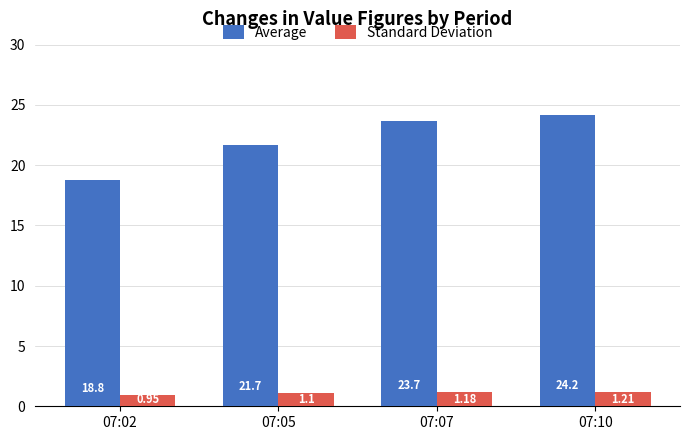

List the labels in order of Average value, largest first.

07:10, 07:07, 07:05, 07:02